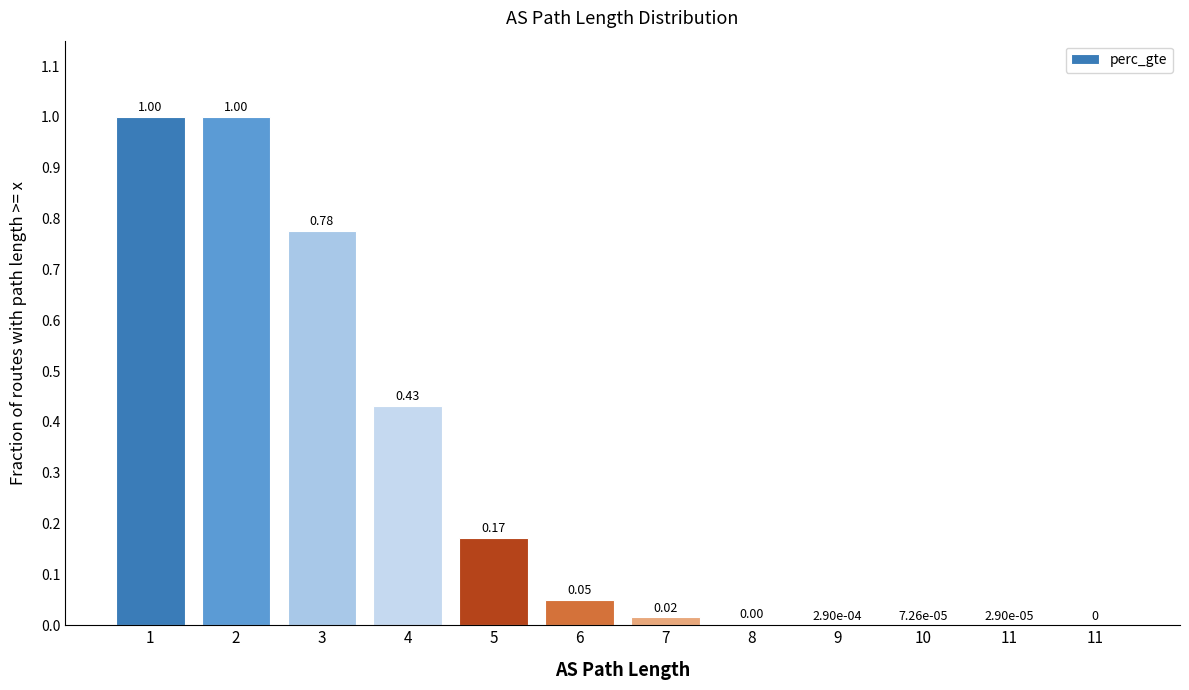

The chart shows a value of 0.1 at 5. True or false?

False